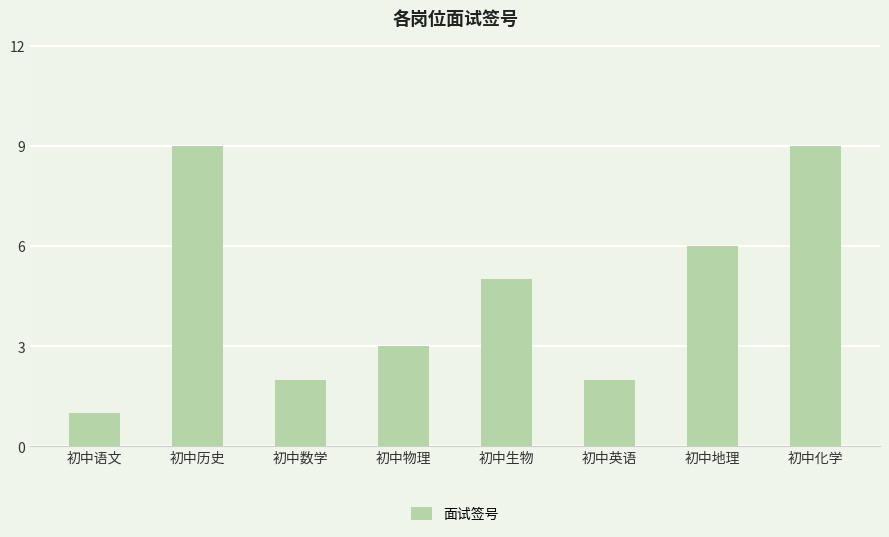

What is the label of the 4th bar from the right?

初中生物